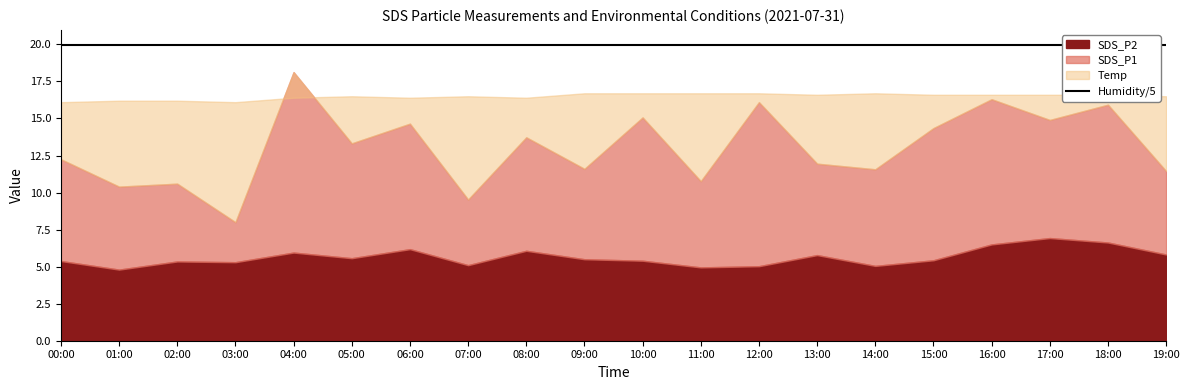

How many values in the SDS_P2 series are below 5?

2